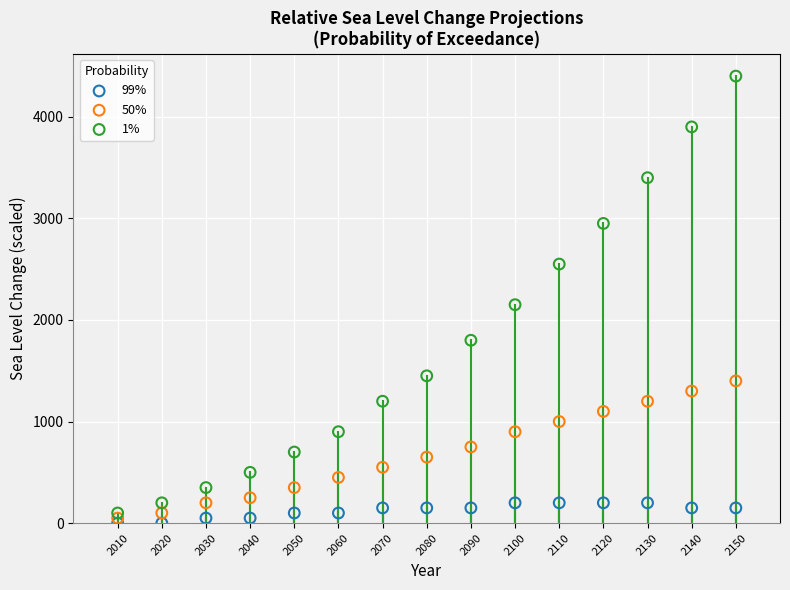

Which series contains the highest Y value?

1%